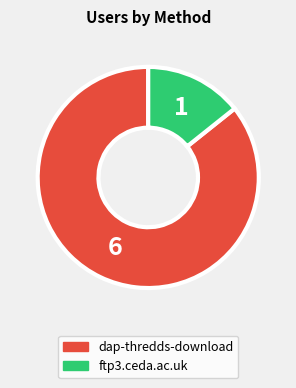

Approximately how many times larger is the value at ftp3.ceda.ac.uk compared to dap-thredds-download?

0.2